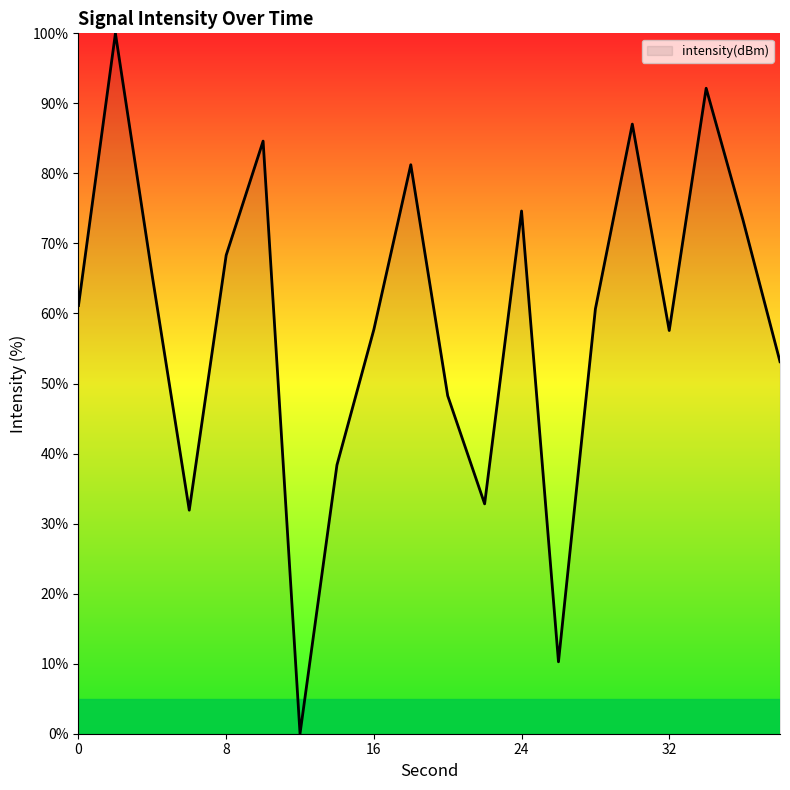

What is the greatest value displayed?

100.0